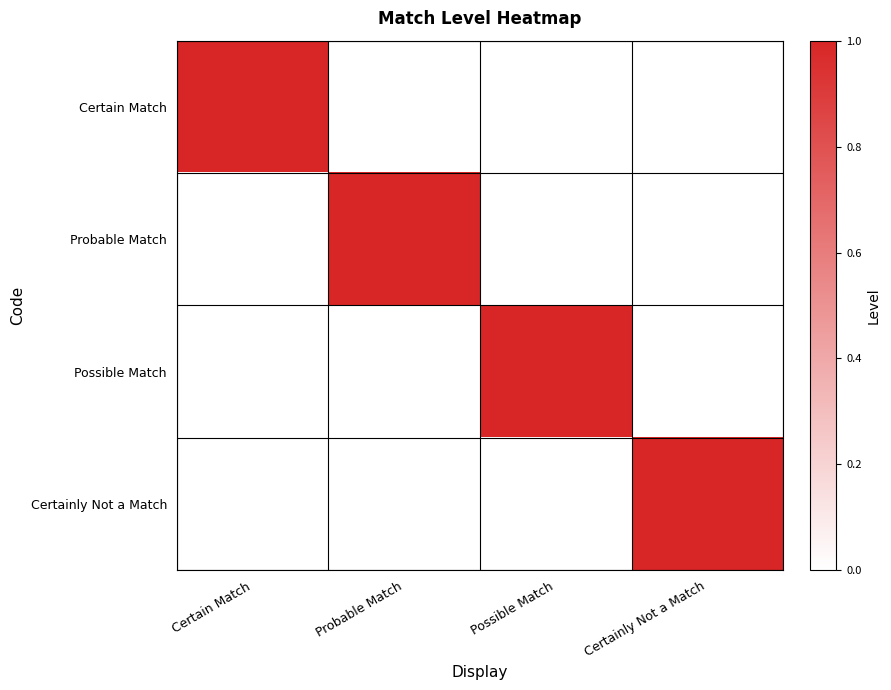

List the series in order of their peak value, lowest first.

Certain Match, Probable Match, Possible Match, Certainly Not a Match